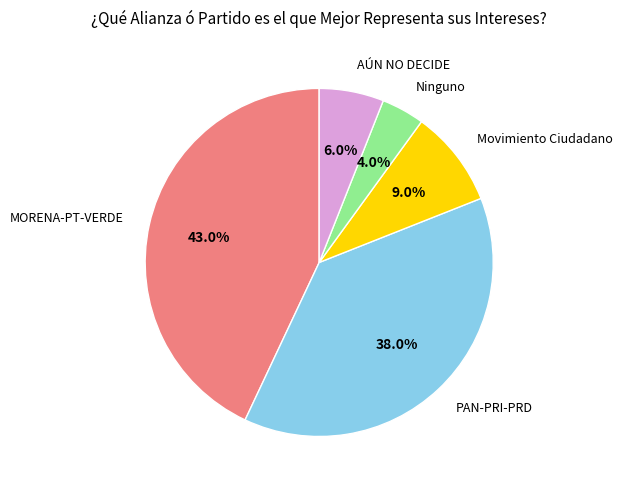

How many slices are in this pie chart?

5